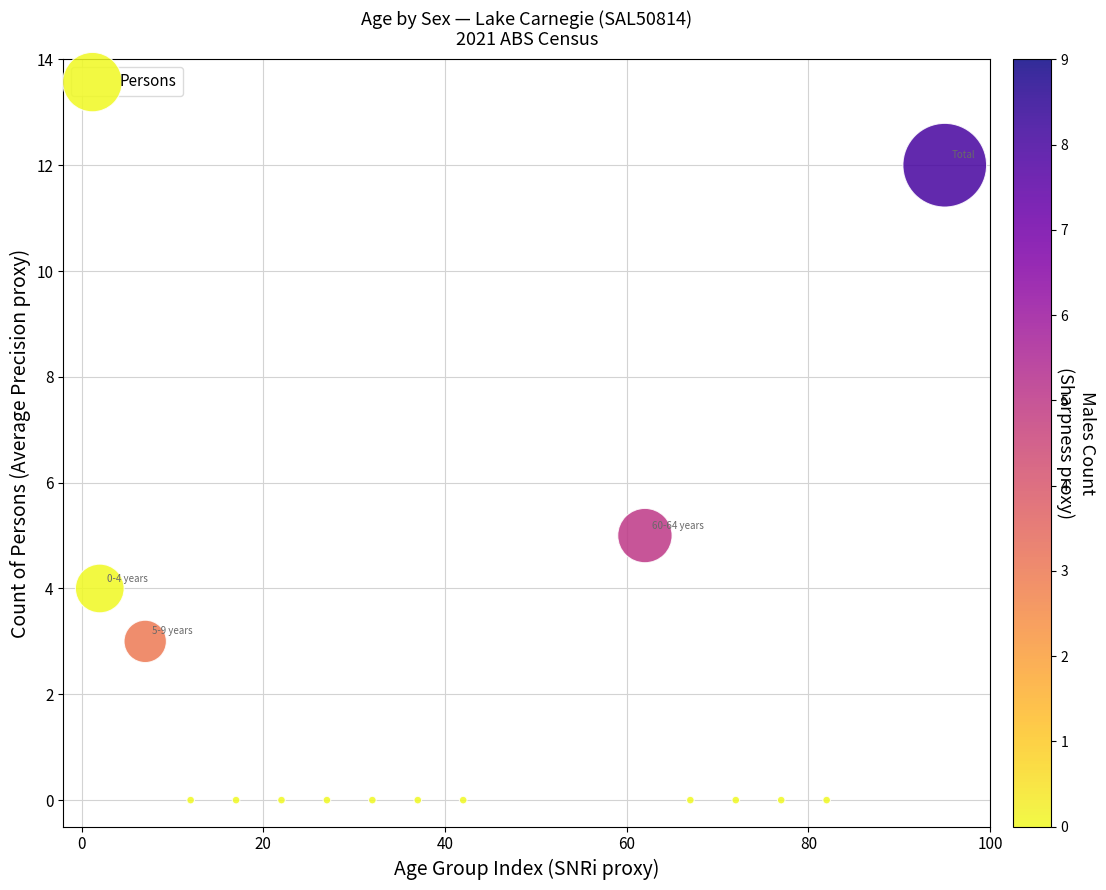

What Y value in the scatter plot is closest to 6?

5